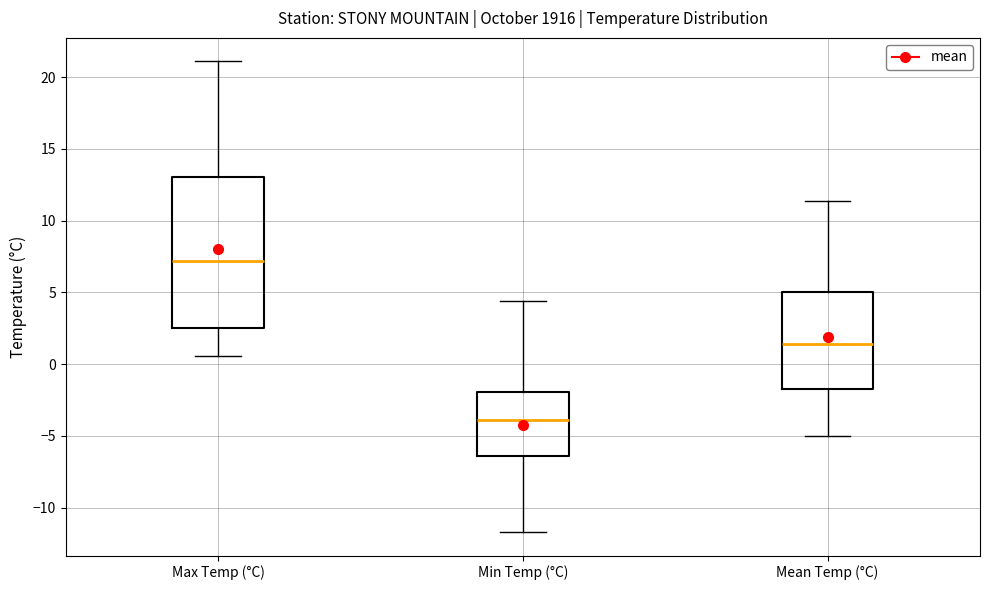

Comparing the boxes themselves (not the whiskers), which one is the tallest?

Max Temp (°C)